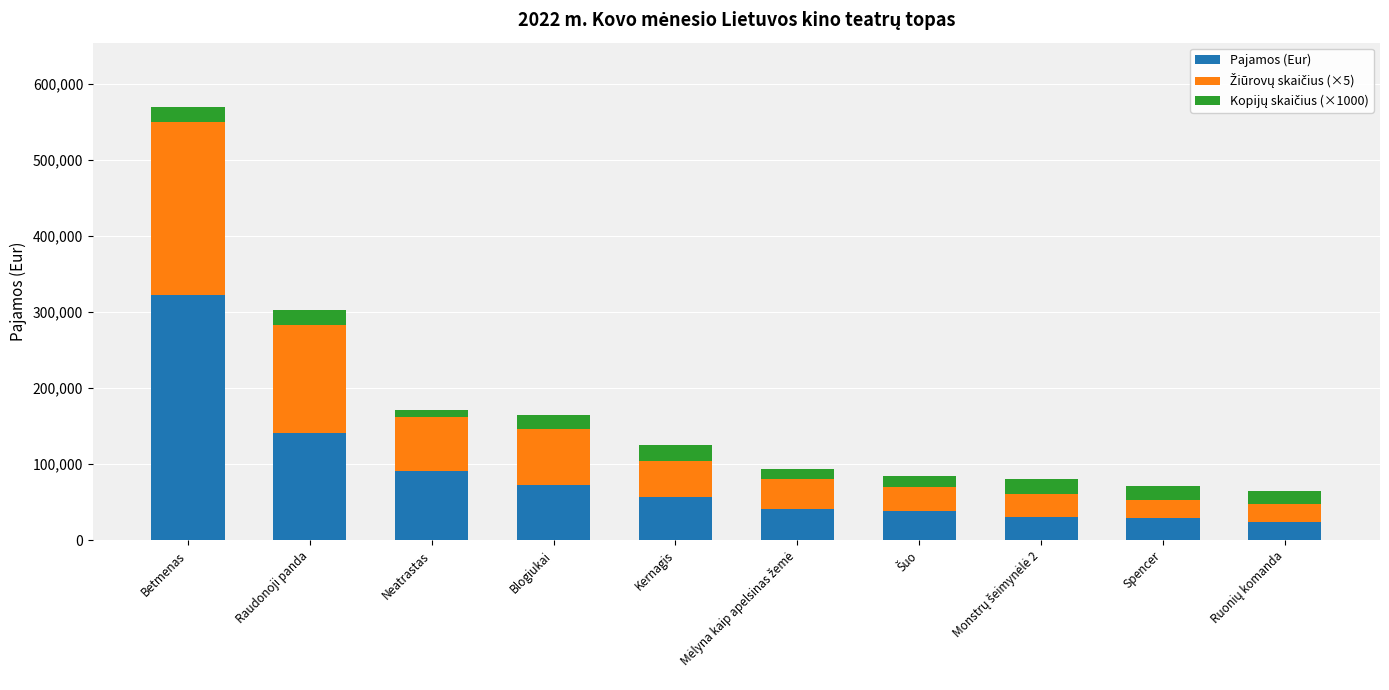

What is the total value across all series at Raudonoji panda?

303061.4